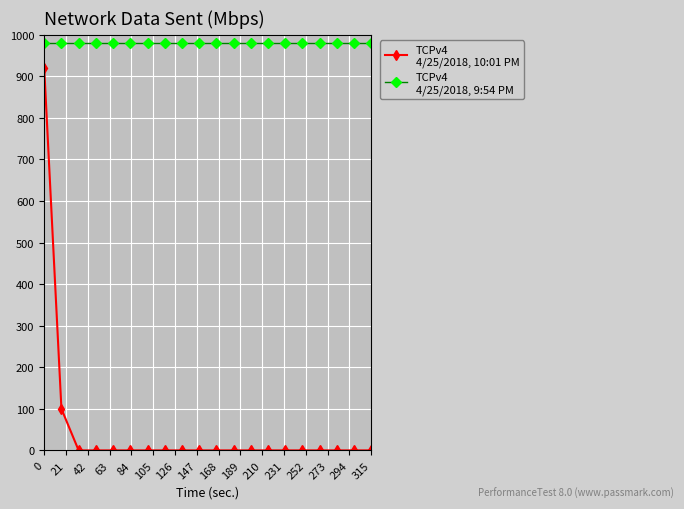

What is the greatest value displayed?

980